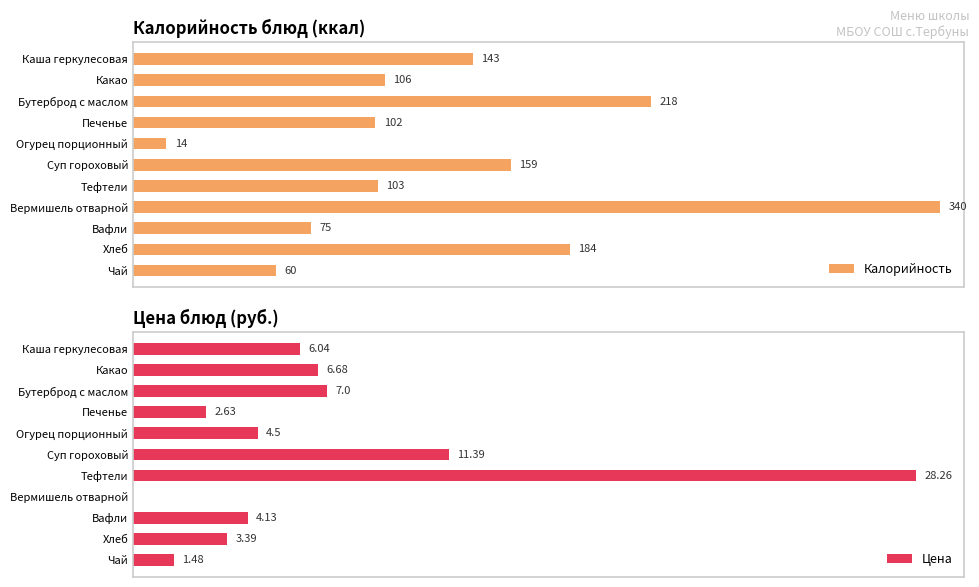

At which label does Калорийность reach its minimum?

Огурец порционный